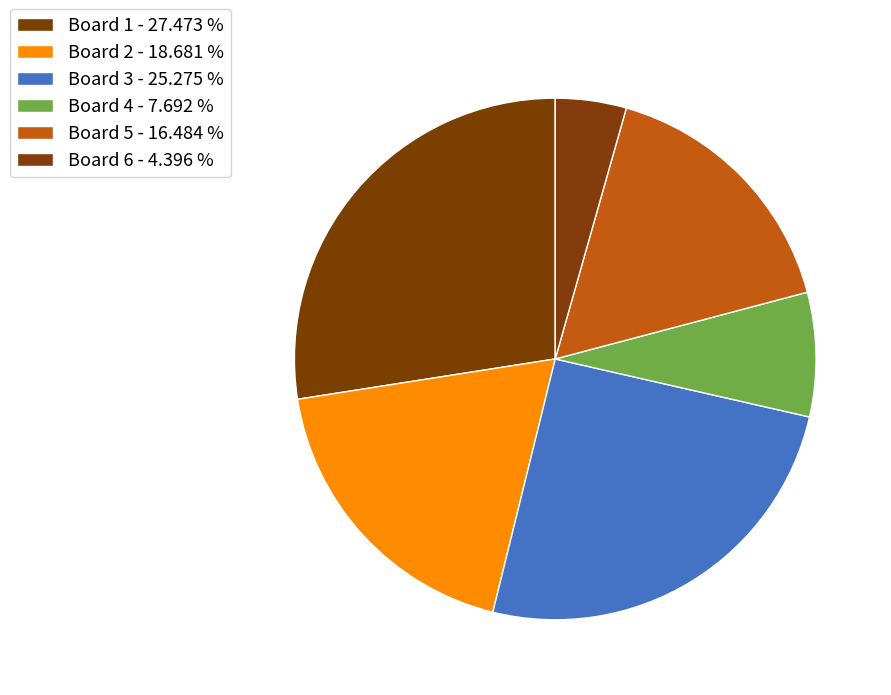

How many slices are in this pie chart?

6